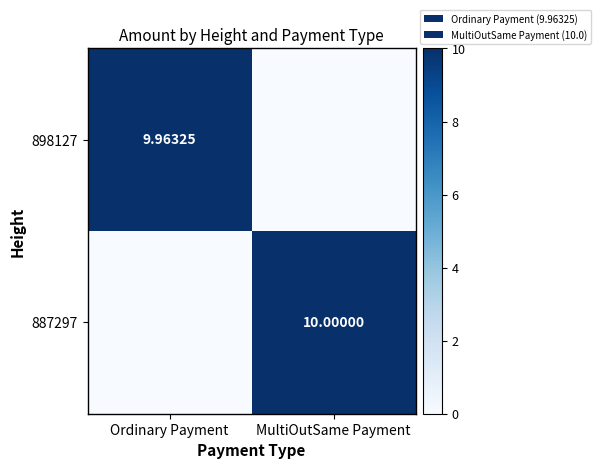

Is it true that 887297 equals 0.0 at Ordinary Payment?

True